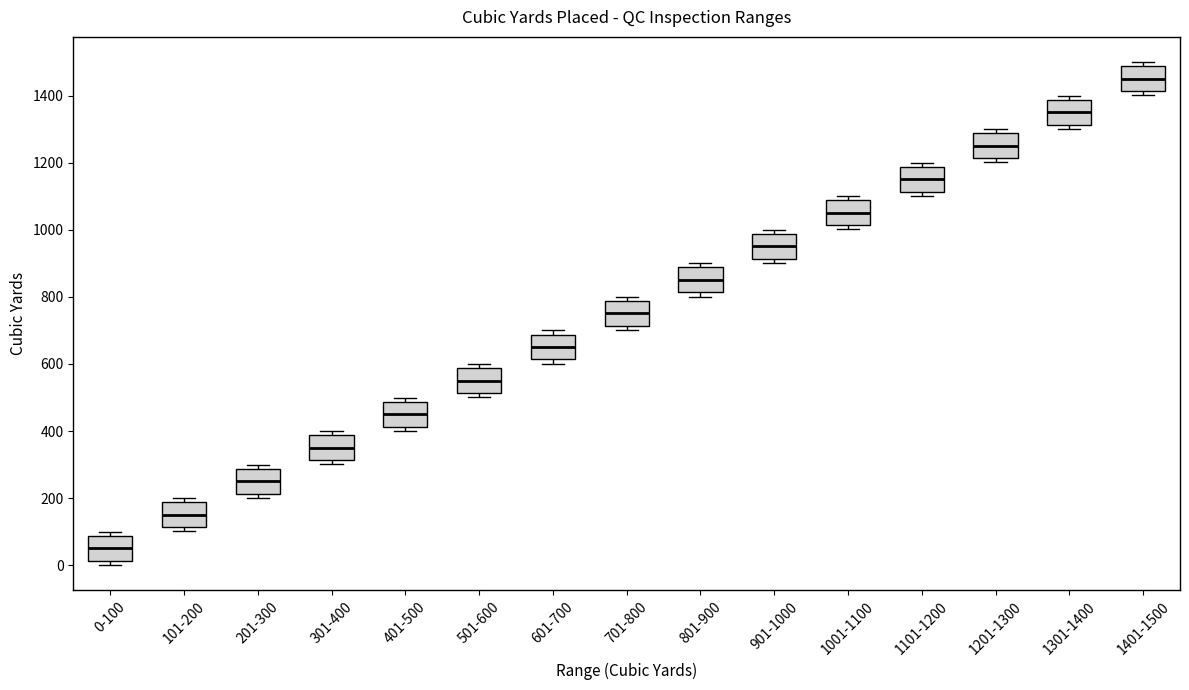

Which box's median line is the lowest?

0-100